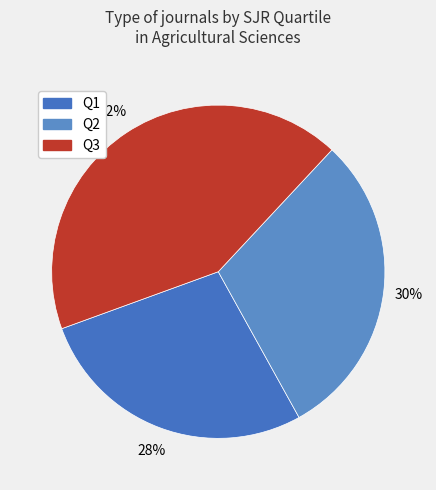

Is Q2 the majority of the pie?

No